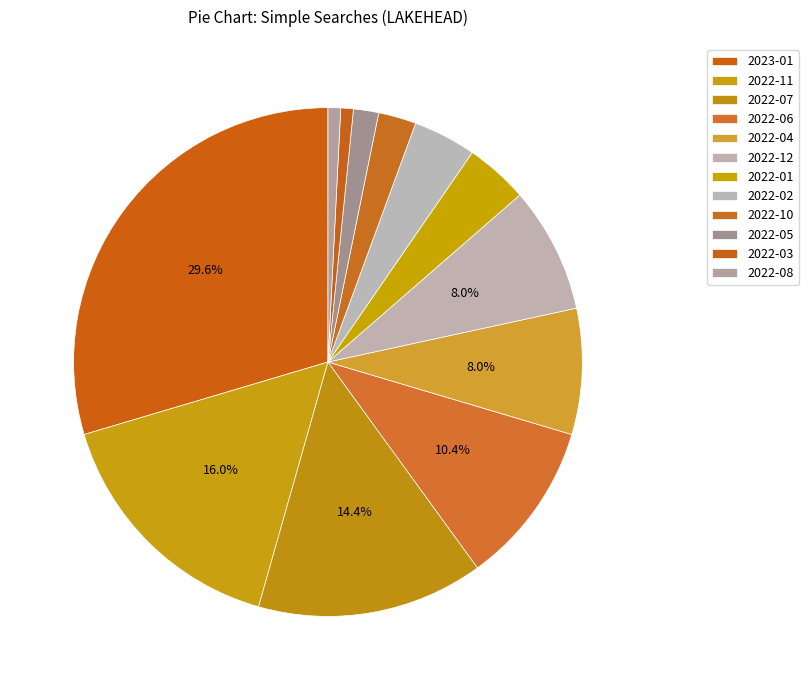

Which slice is the largest?

2023-01